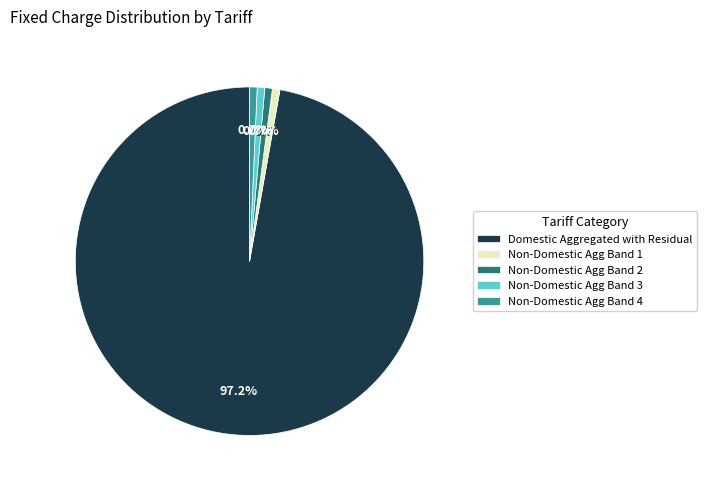

Is there a majority slice in this chart?

Yes